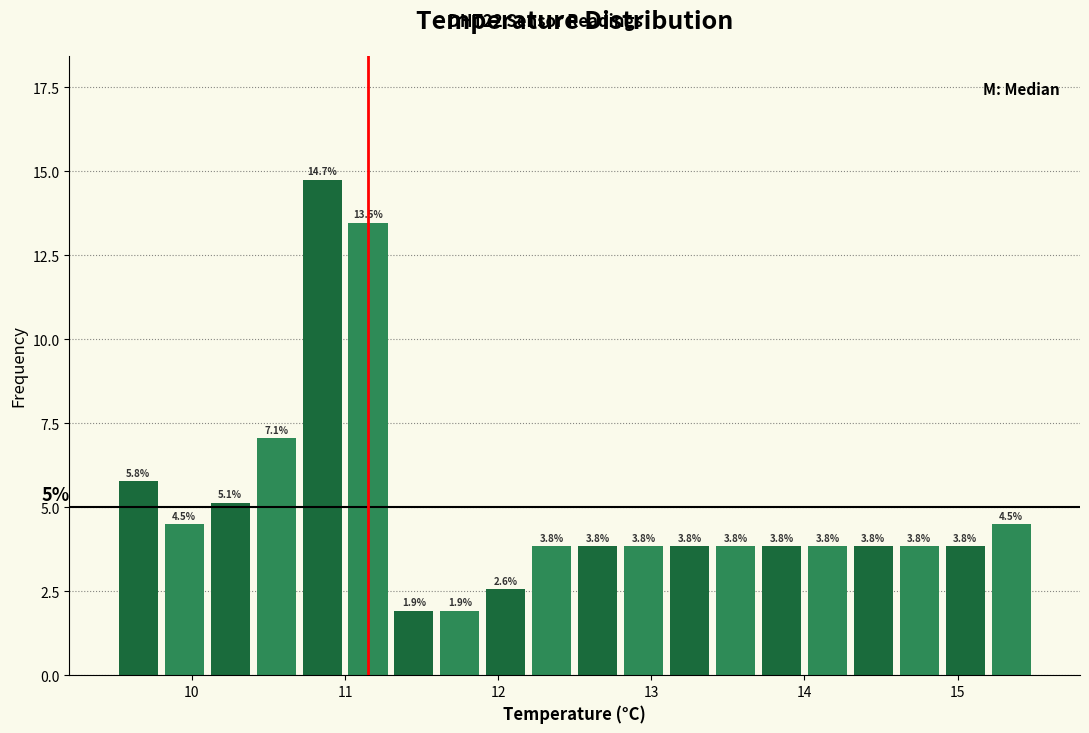

Around what value on the x-axis is the tallest bar? Give the approximate position of its centre, as read against the axis.

10.9